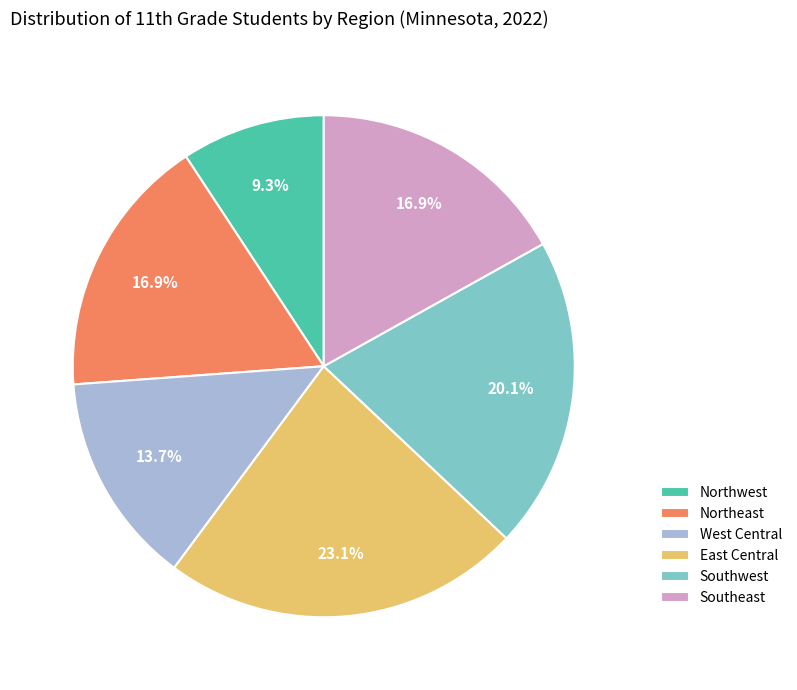

Do Northeast and West Central together represent more than half of the pie?

No